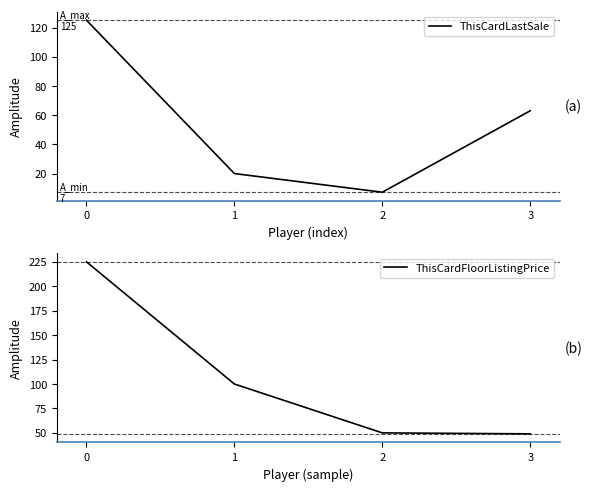

Is it true that ThisCardFloorListingPrice equals 43.6 at 1?

False